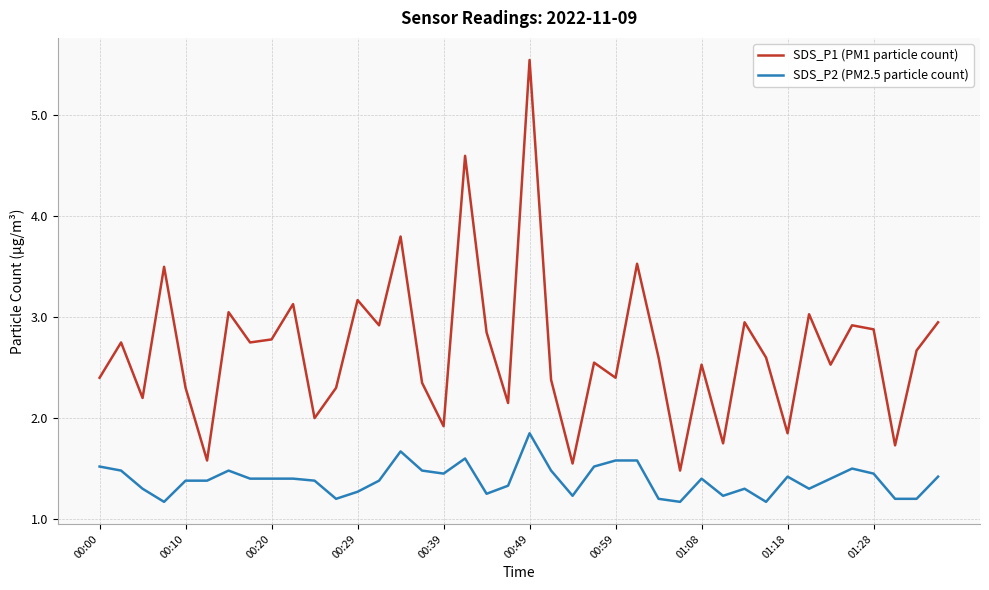

List the series in order of their overall mean, highest first.

SDS_P1 (PM1 particle count), SDS_P2 (PM2.5 particle count)